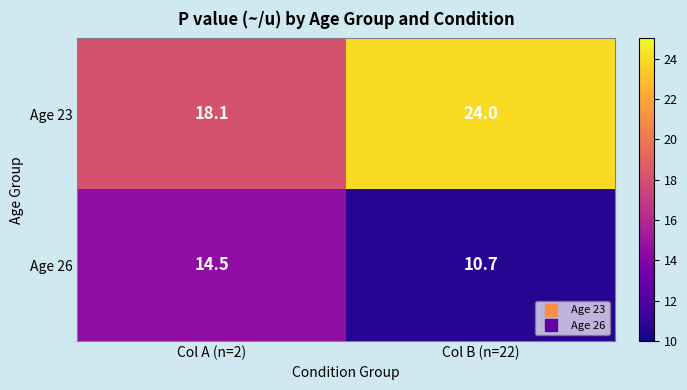

What is the sum of all Age 26 values?

25.2